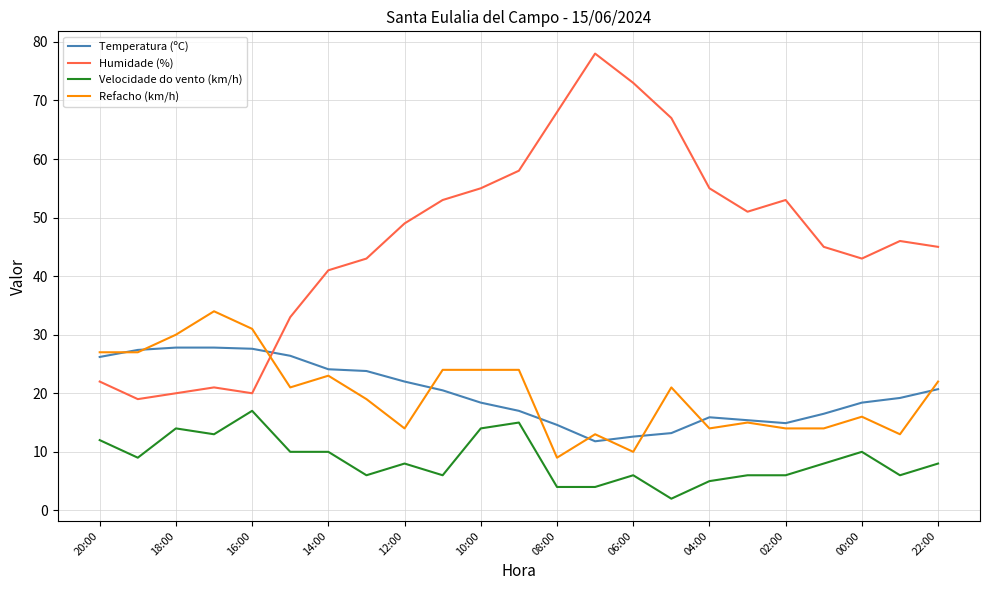

What is the difference between the maximum and minimum values in the Humidade (%) series?

59.0